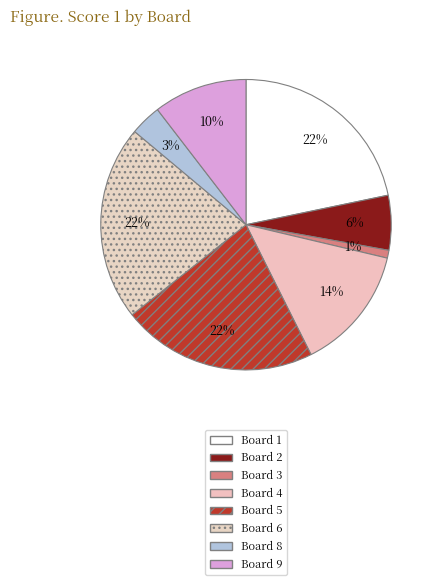

Combined, do Board 5 and Board 1 account for over 50%?

No